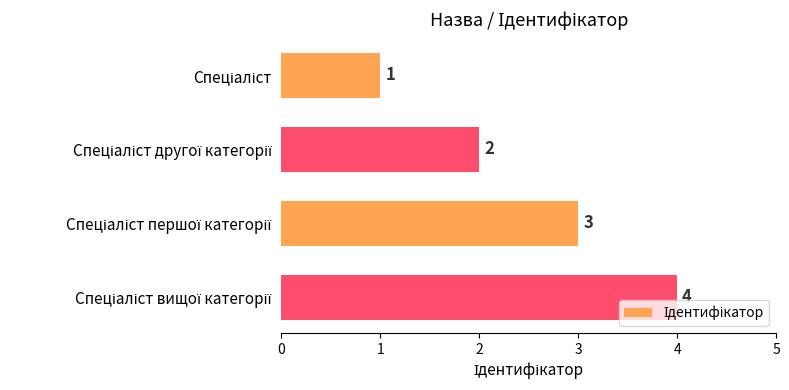

What is the maximum value shown in the chart?

4